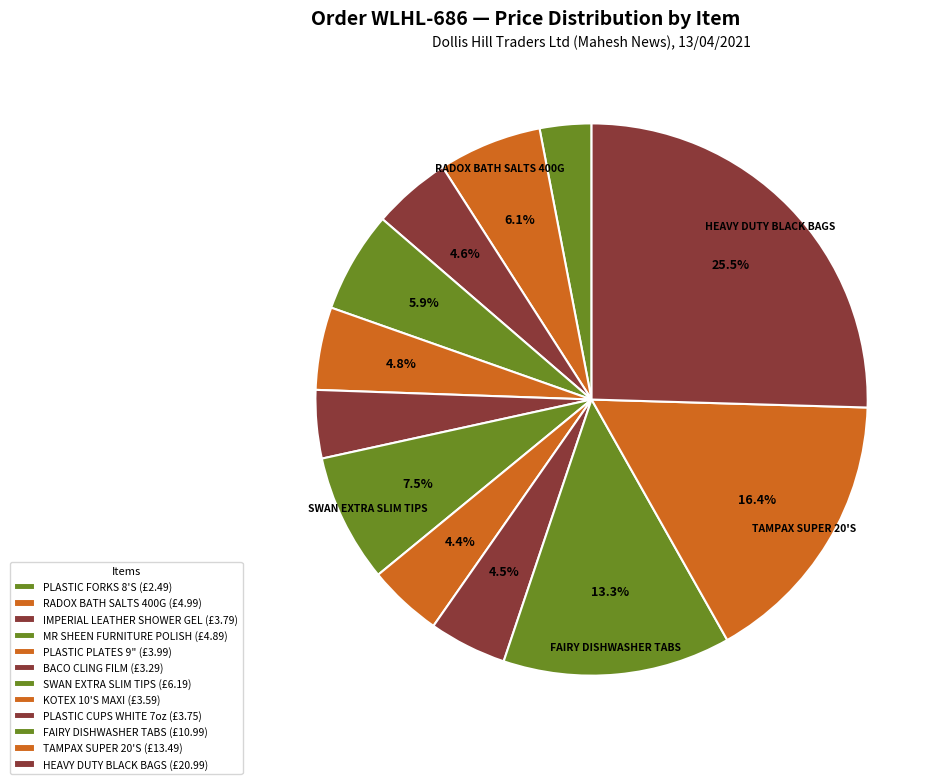

How many segments does this pie chart have?

12